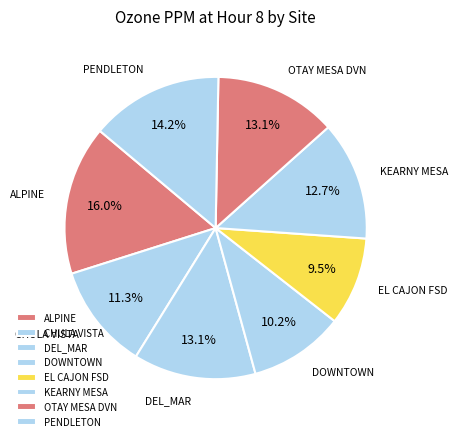

Is EL CAJON FSD the majority of the pie?

No